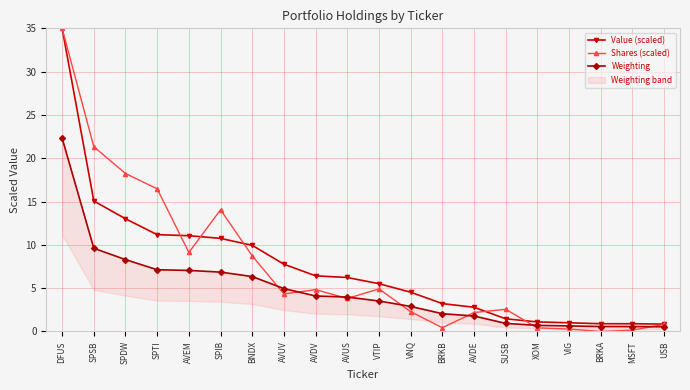

Which series has the largest range (max minus min)?

Shares (scaled)